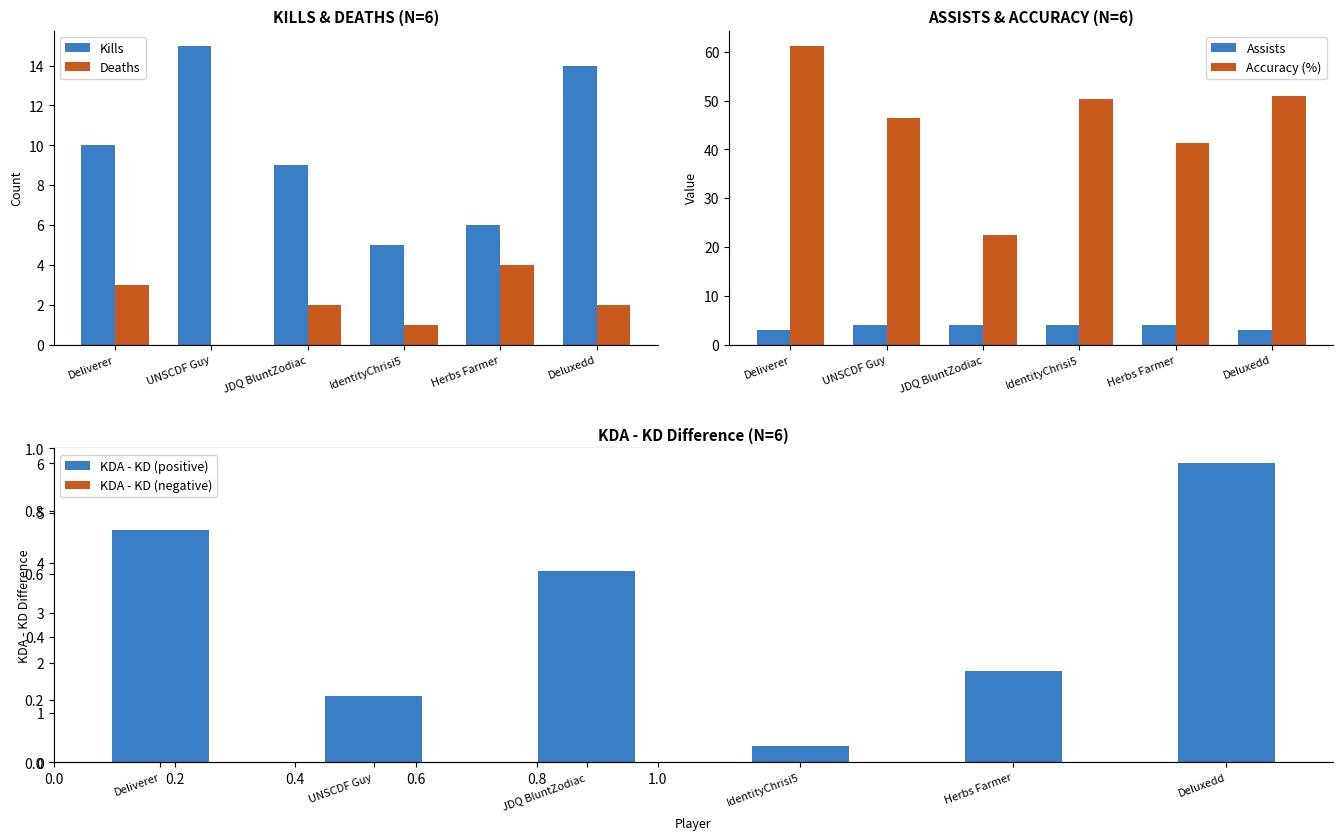

What is the difference between the maximum and minimum values in the Deaths series?

4.0